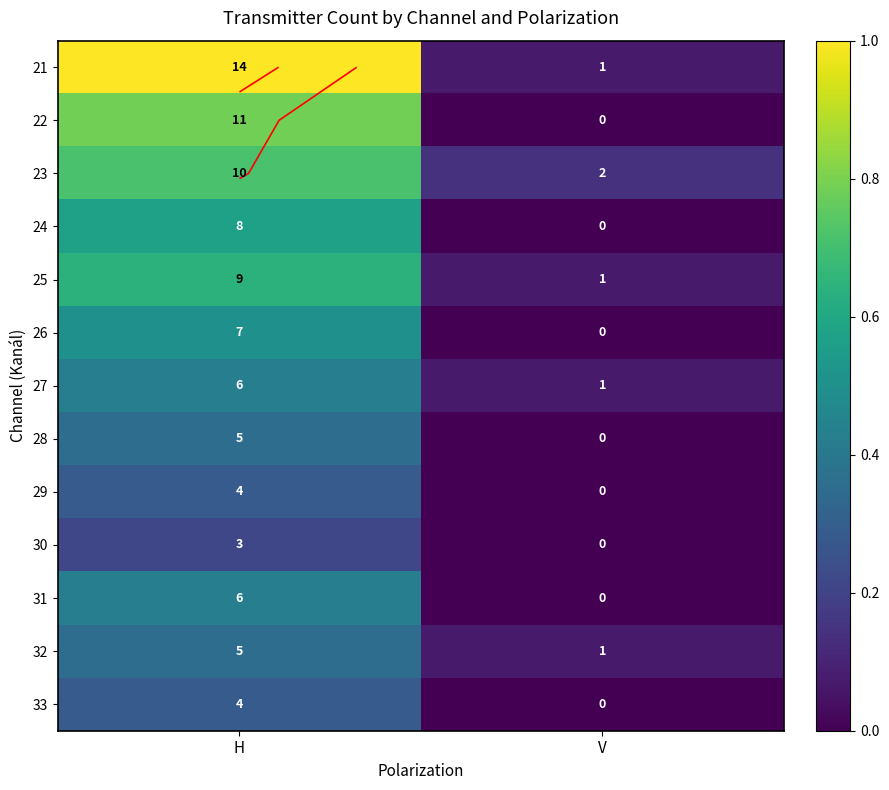

How many categories are shown in the chart?

2